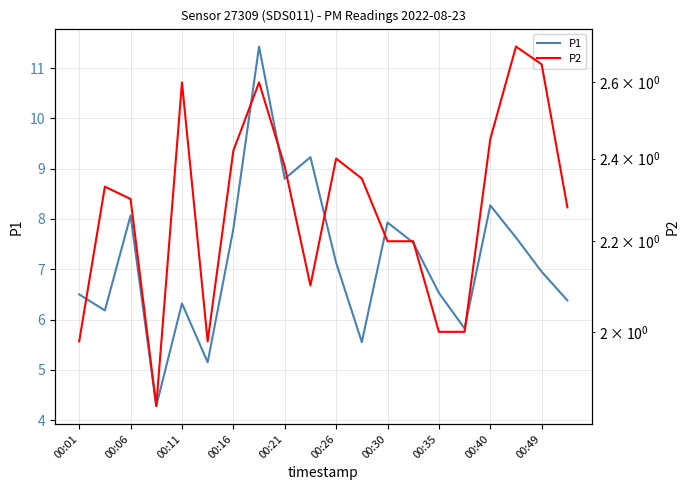

What is the difference between the highest and lowest values at 00:35?

4.5